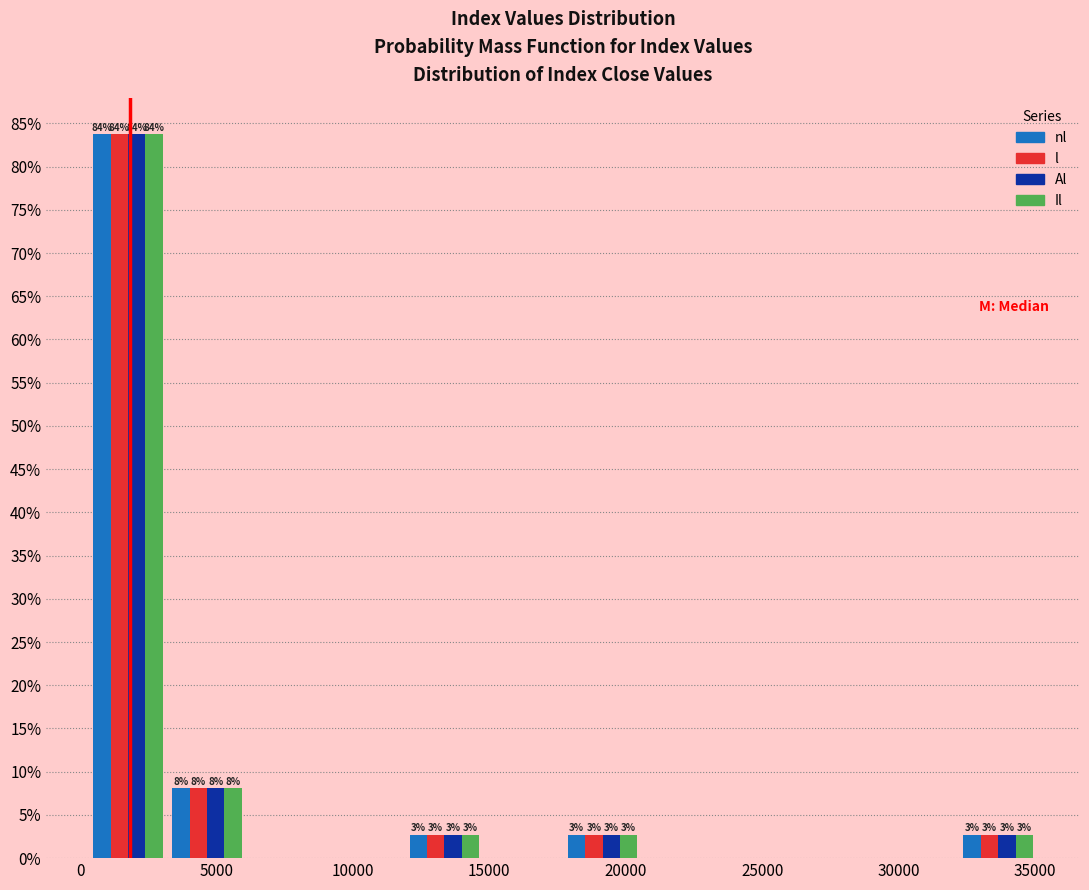

In the Il series, which range on the x-axis has the tallest bar?

500 to 3000